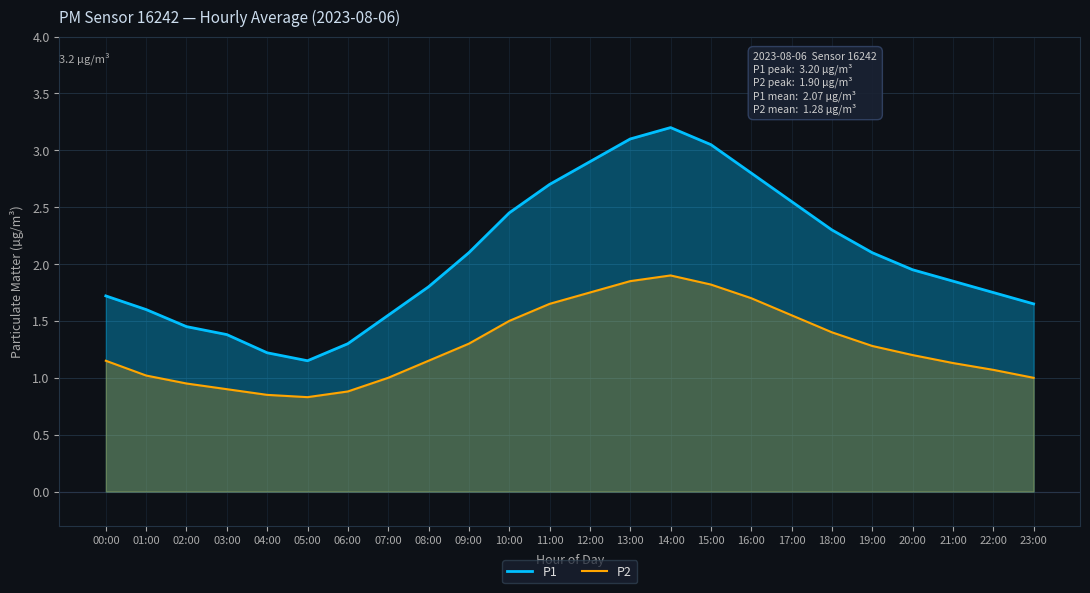

True or false: P1 and P2 cross at least once.

False